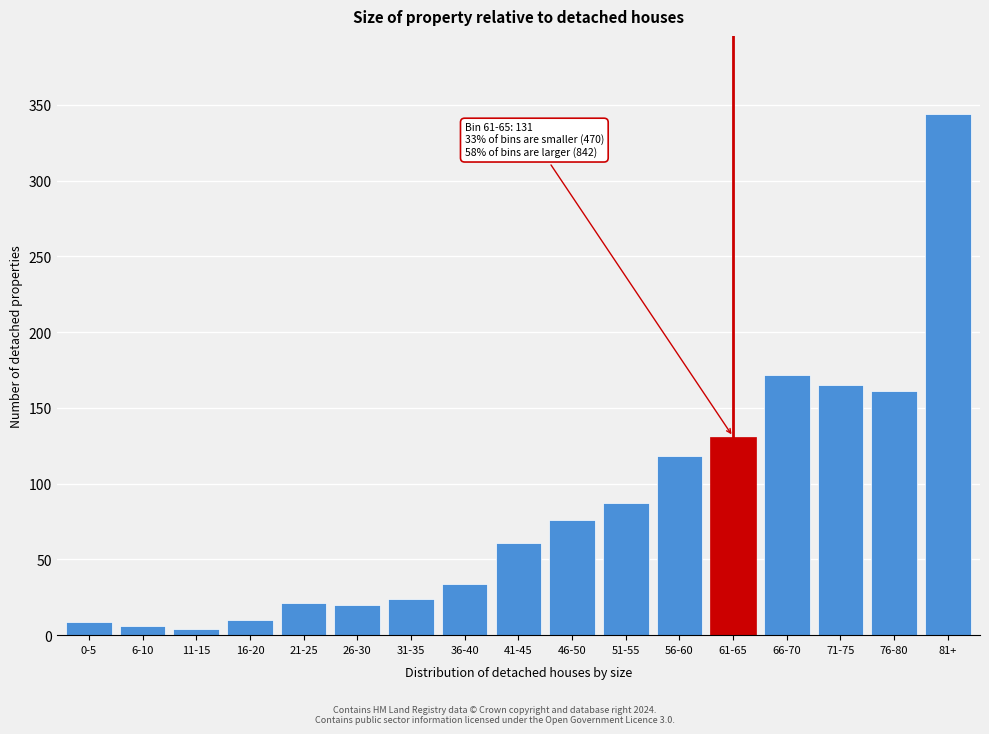

What is the average value?

85